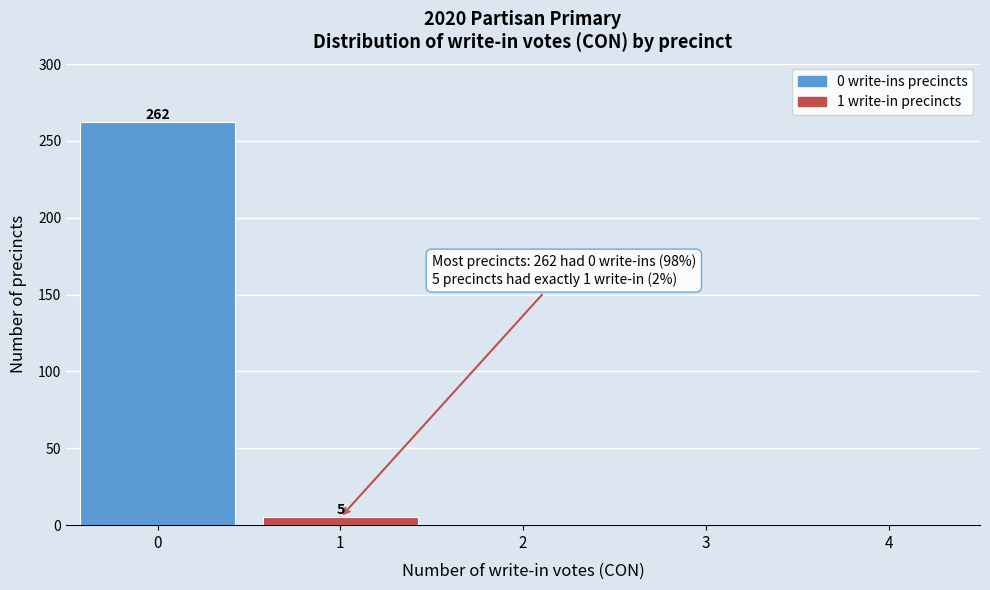

Reading left to right, what are all the values shown in this chart?

0=262	1=5	2=0	3=0	4=0